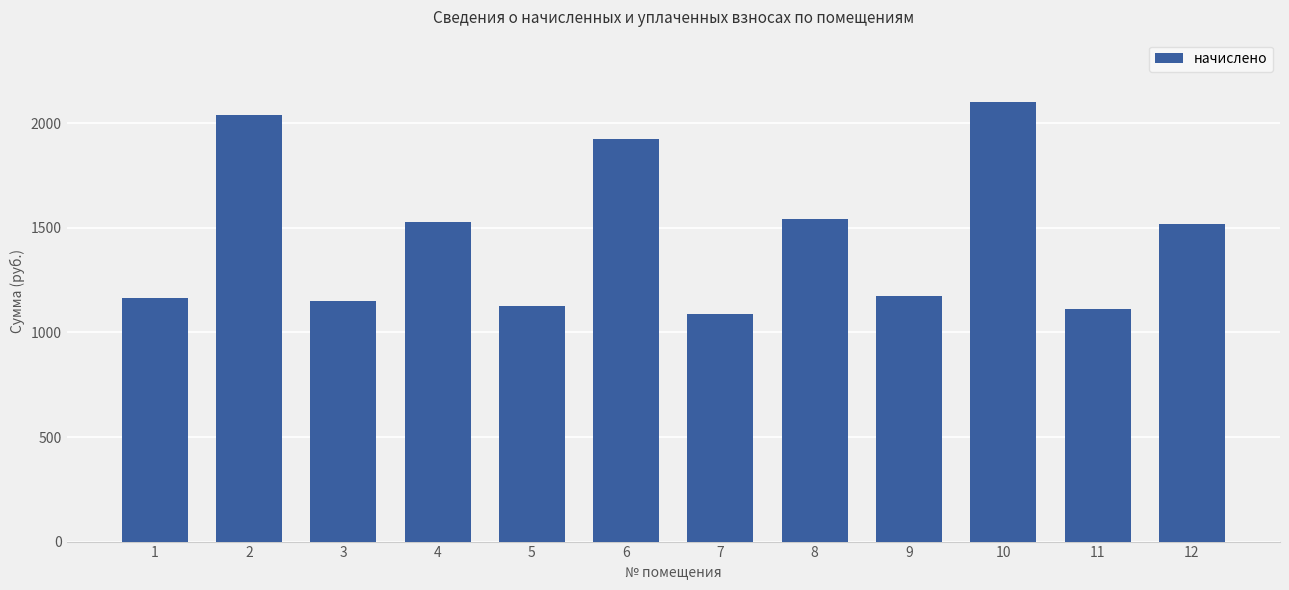

The value at 5 is 1124.5. True or false?

True